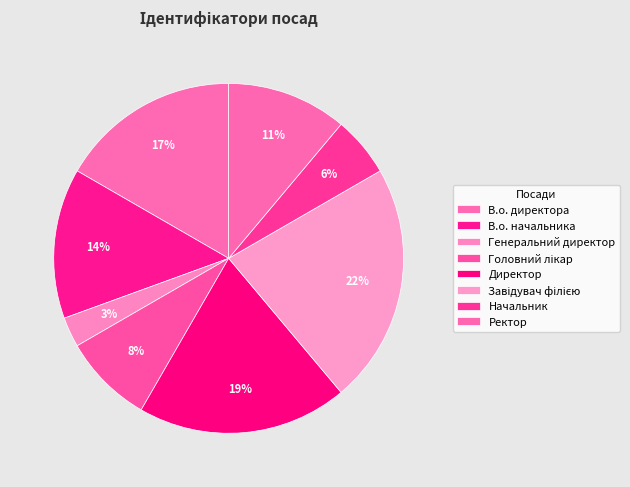

Is the sum of Завідувач філією and Генеральний директор greater than half?

No